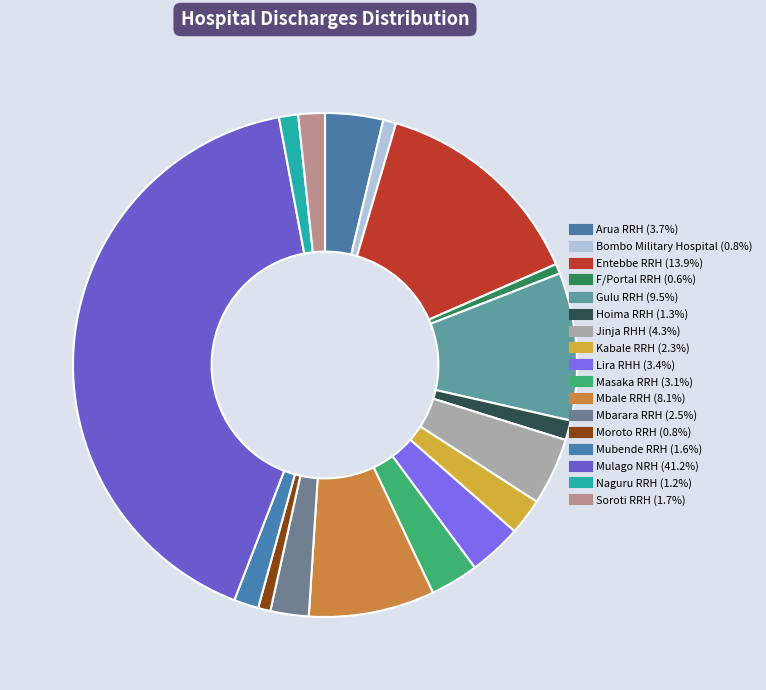

Does any single category account for the majority?

No